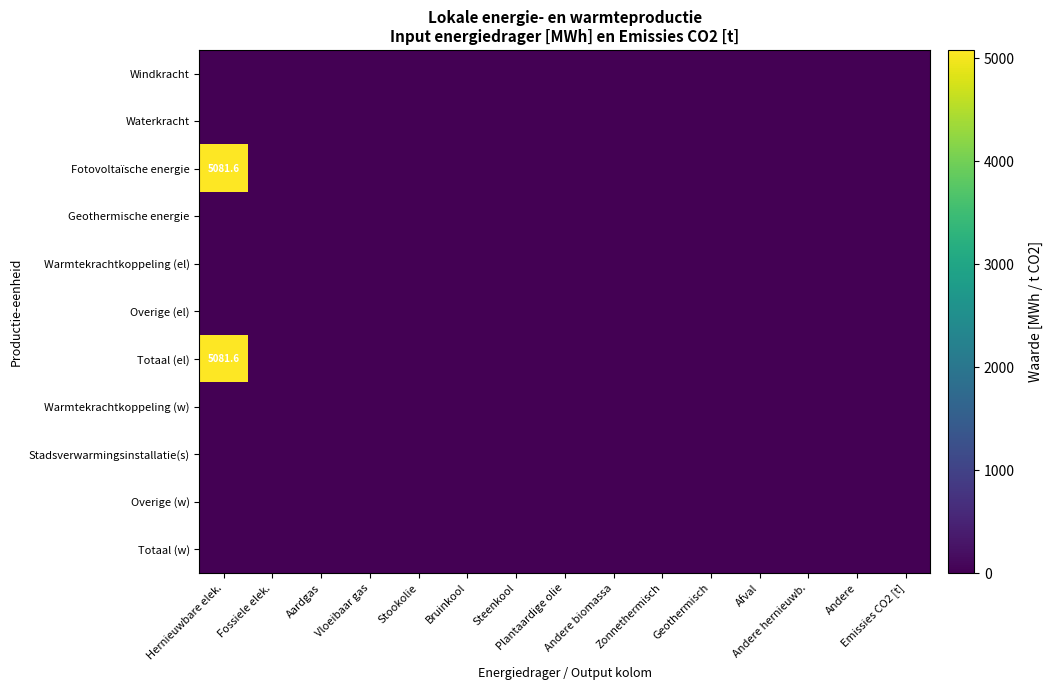

What is the greatest value displayed?

5081.6